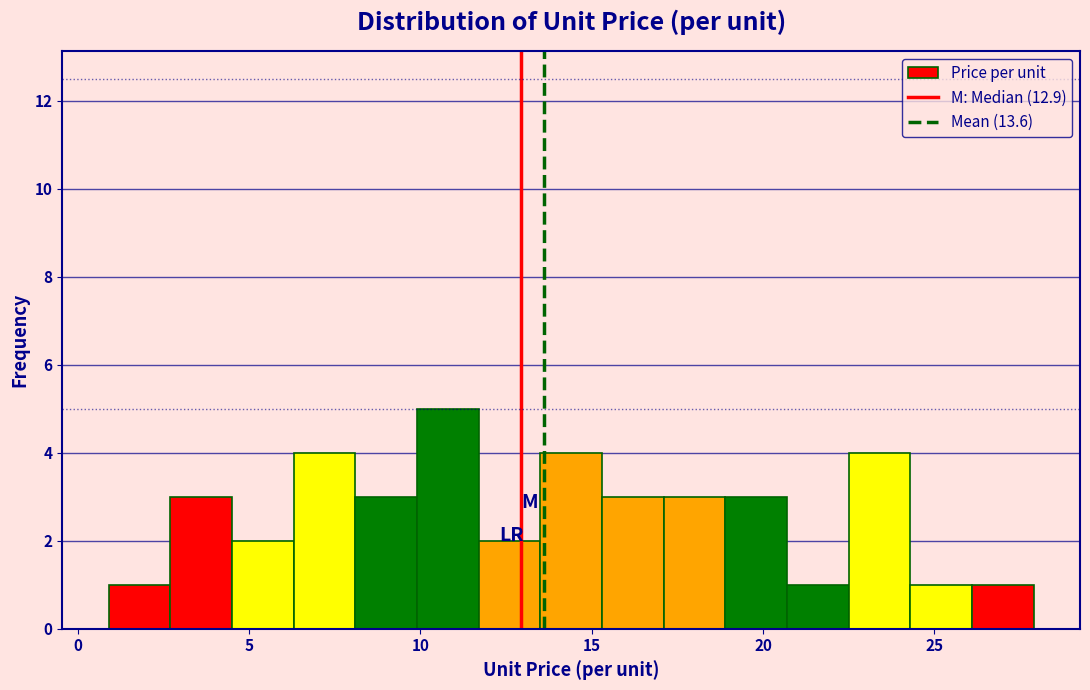

Read against the x-axis, roughly where is the centre of the tallest bar?

11.0